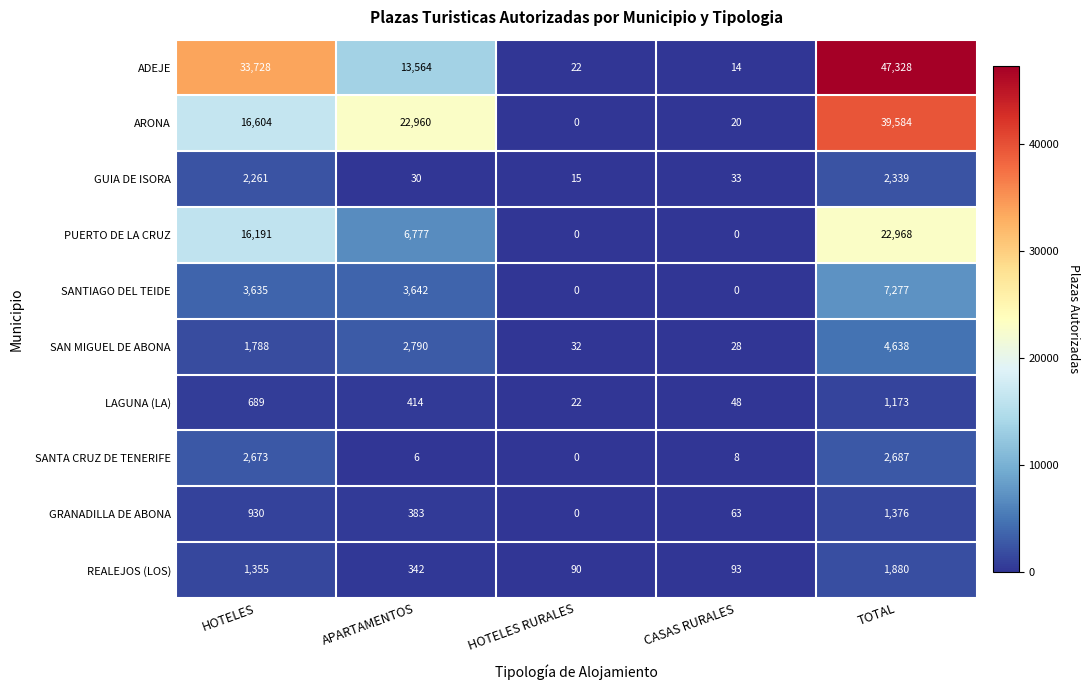

List the series in order of their peak value, highest first.

ADEJE, ARONA, PUERTO DE LA CRUZ, SANTIAGO DEL TEIDE, SAN MIGUEL DE ABONA, SANTA CRUZ DE TENERIFE, GUIA DE ISORA, REALEJOS (LOS), GRANADILLA DE ABONA, LAGUNA (LA)